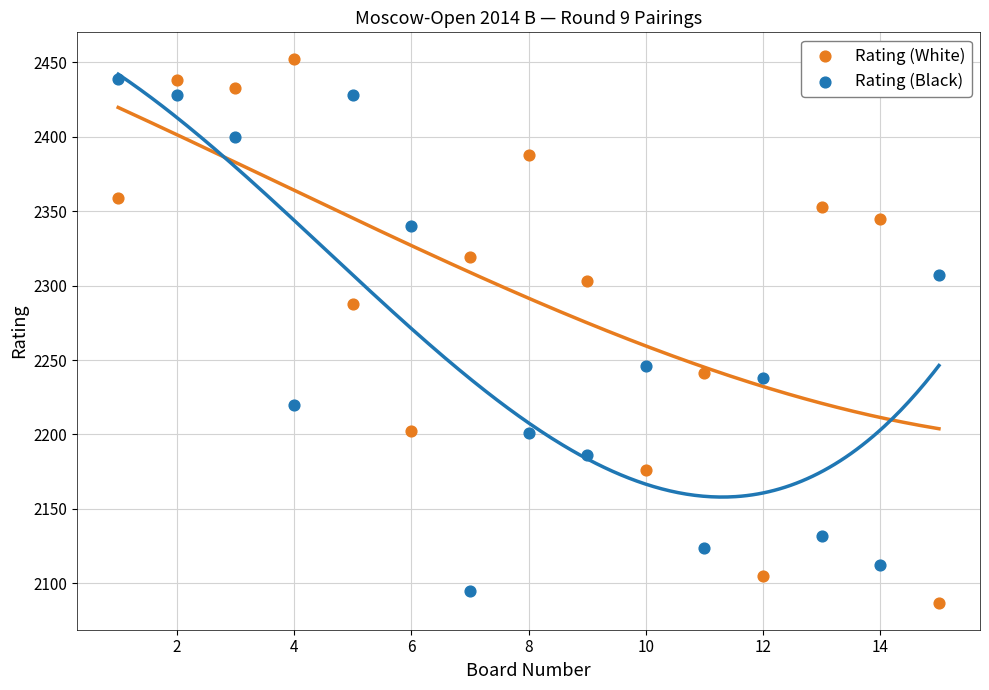

What are all the series names shown in the legend?

Rating (White), Rating (Black)